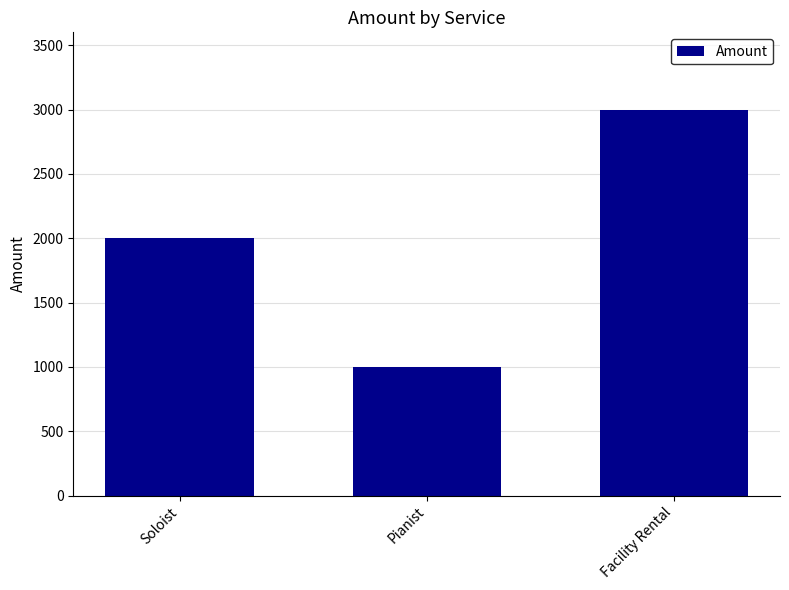

Read the value at Soloist, to the nearest 100.

2000